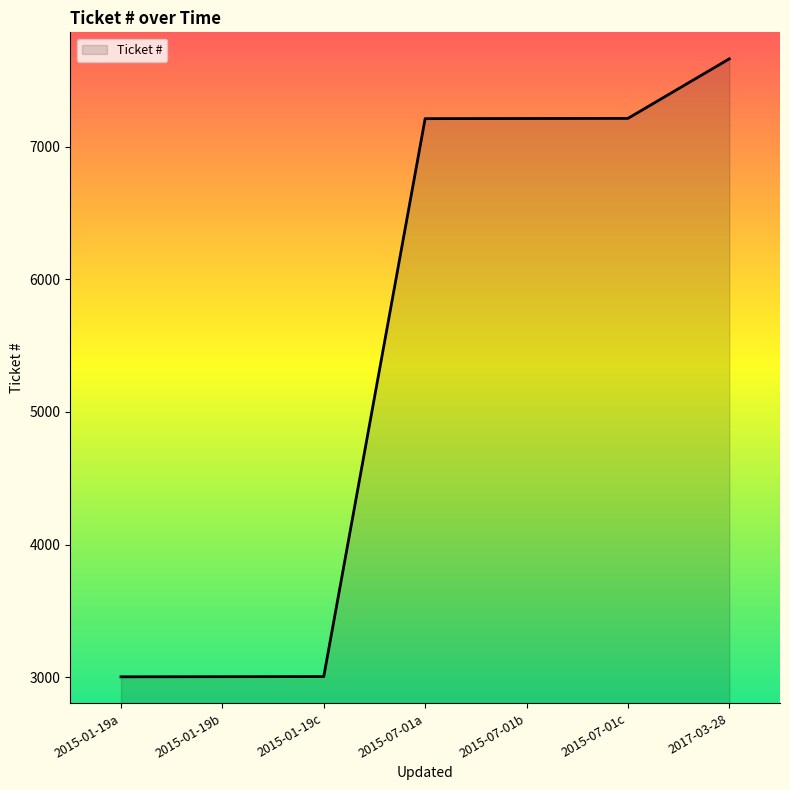

What is the difference between the maximum and minimum values?

4661